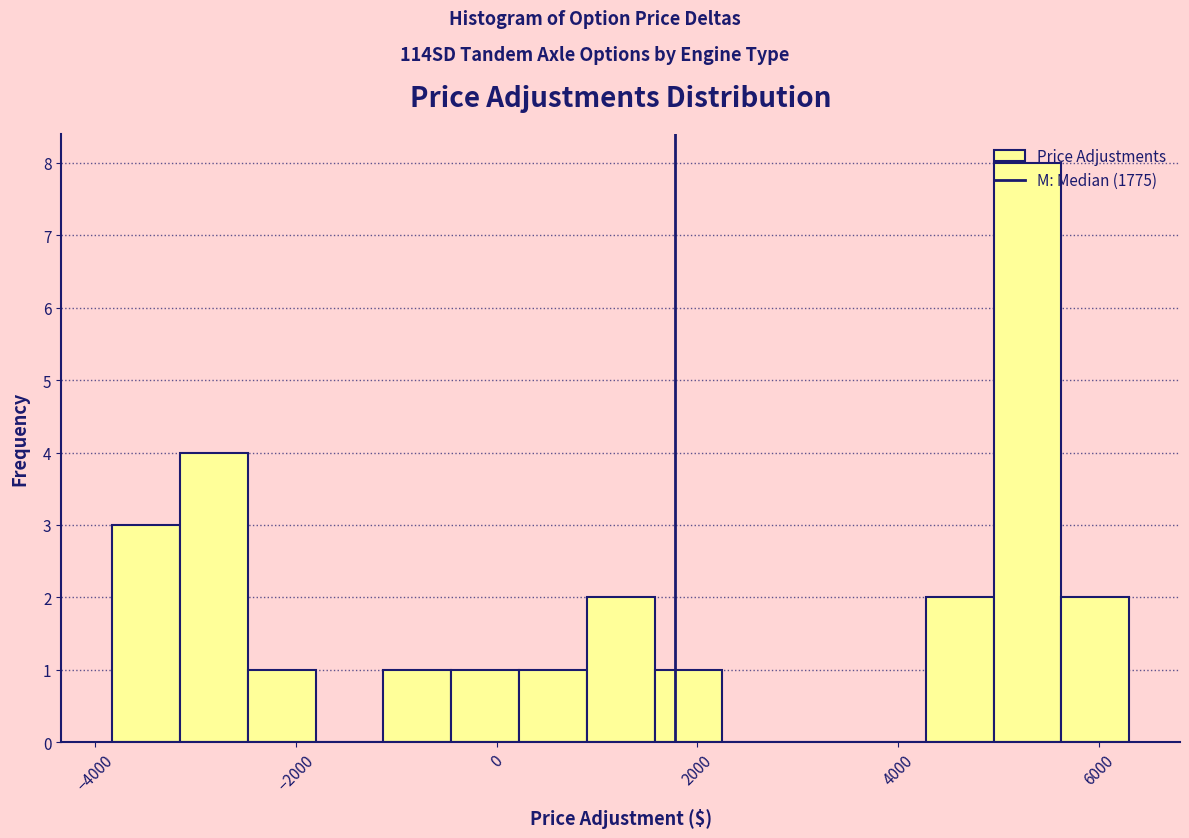

Around what value on the x-axis is the tallest bar? Give the approximate position of its centre, as read against the axis.

5200